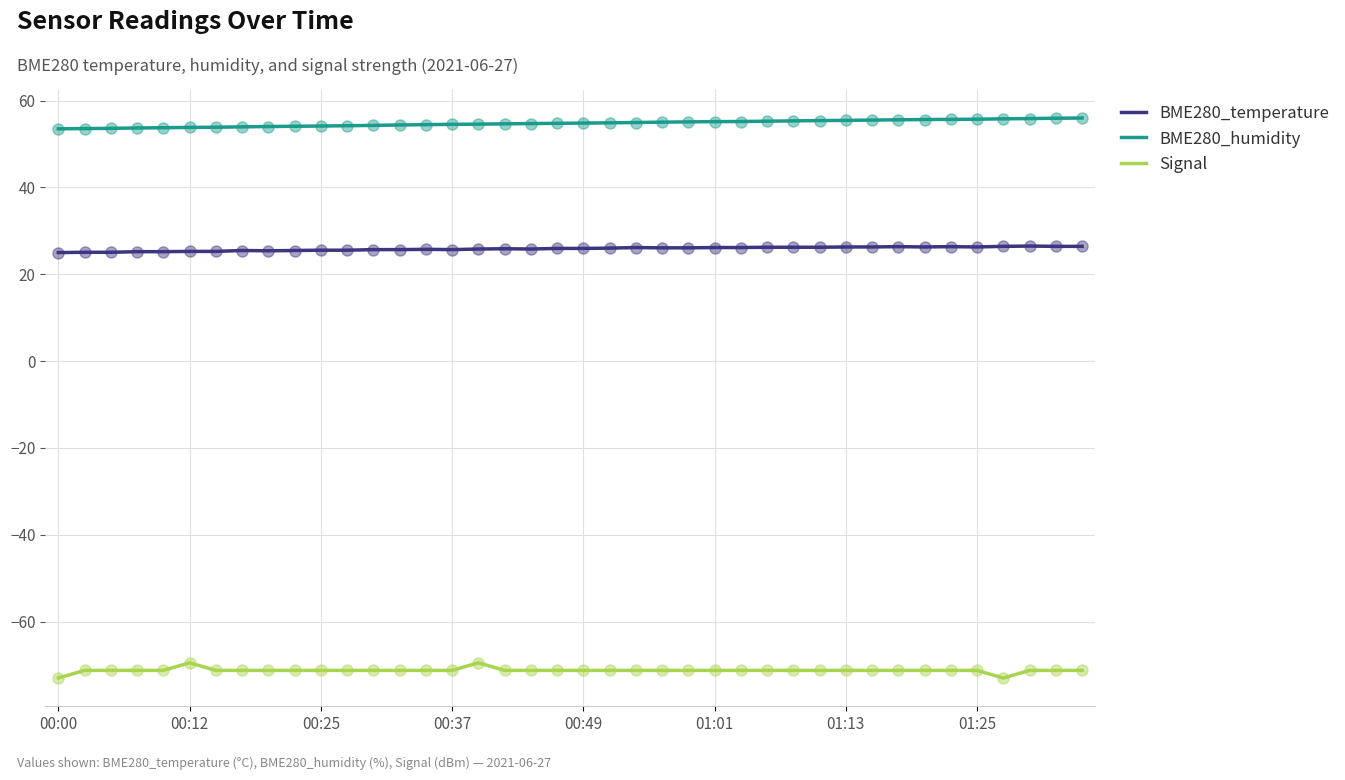

Which series has the largest total across all categories?

BME280_humidity